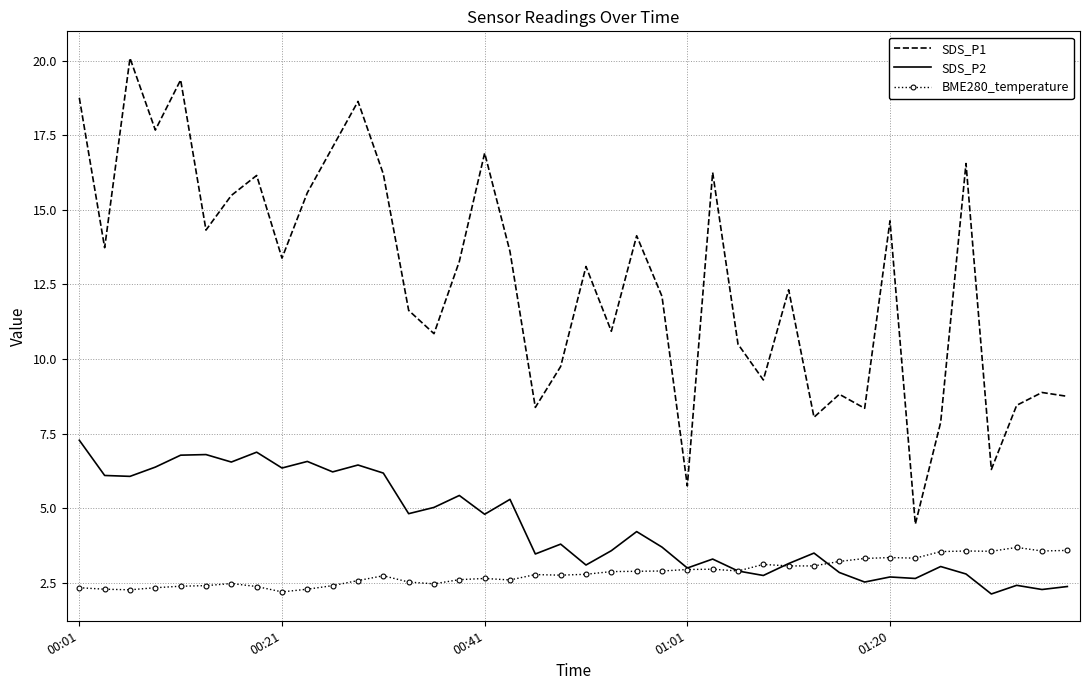

Which series has the largest total across all categories?

SDS_P1